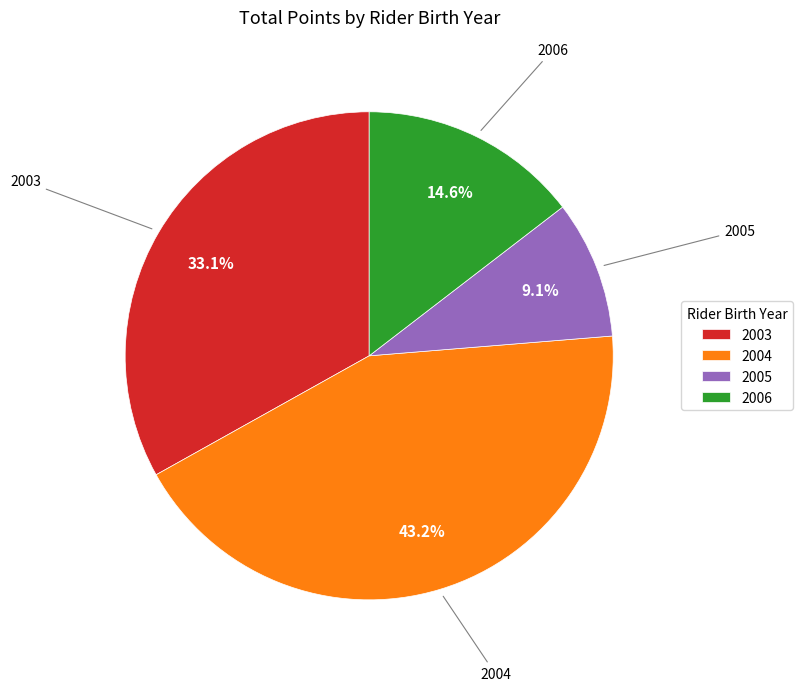

Is the sum of 2003 and 2005 greater than half?

No